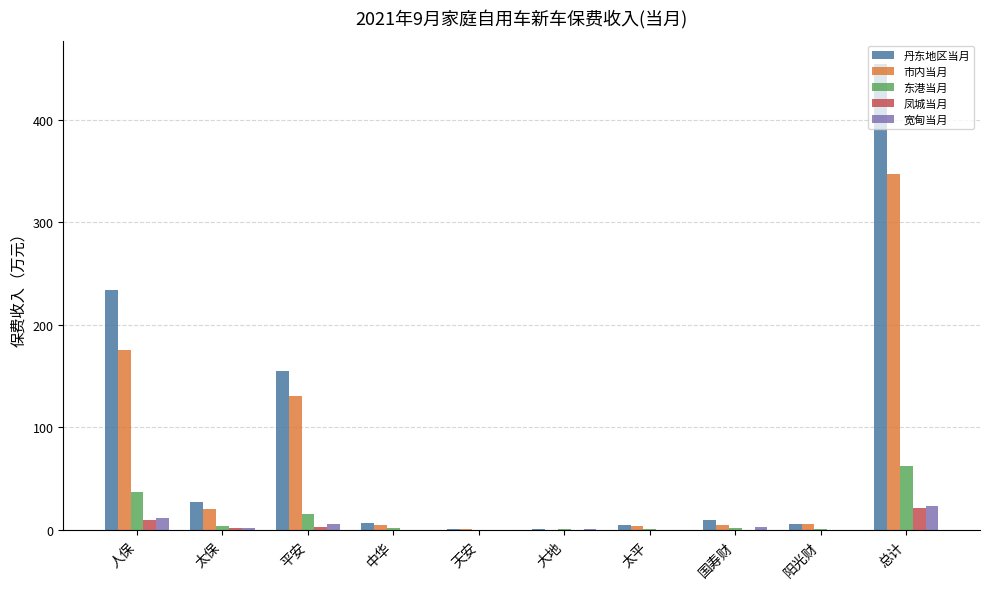

At which category is the sum across all series the highest?

总计